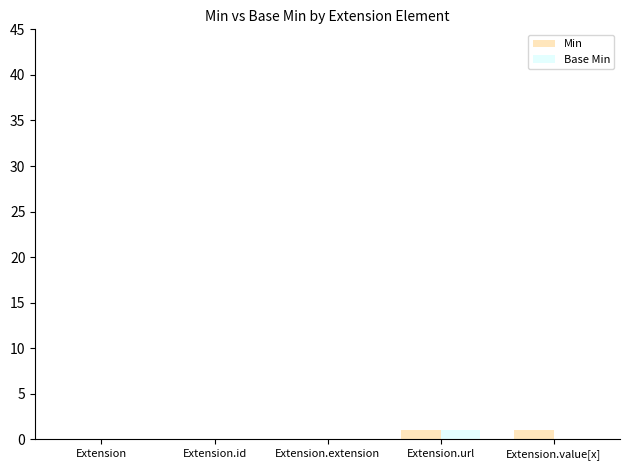

Count the number of categories in the chart.

5